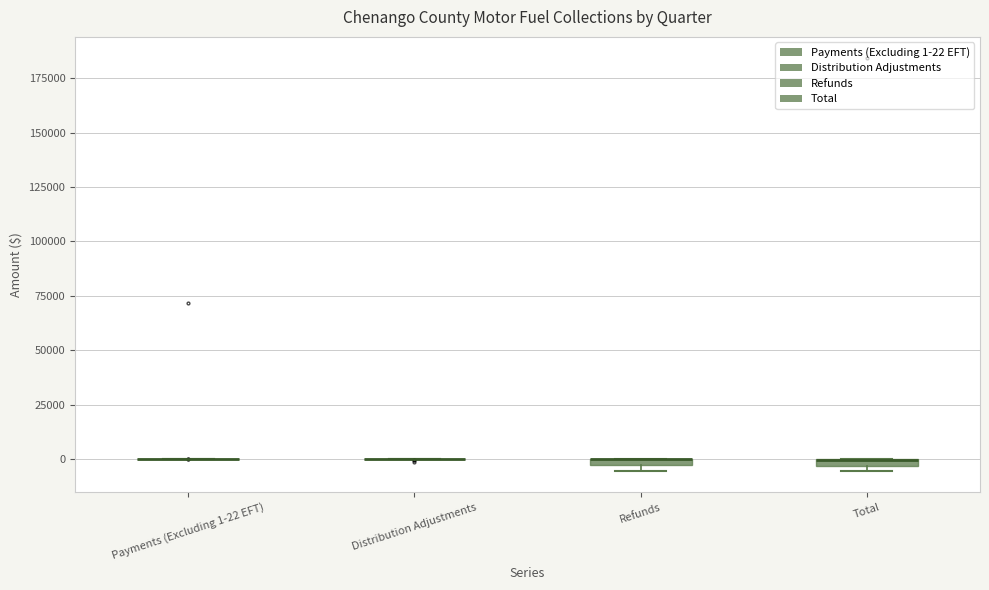

Where is the lower edge of the box for Total on the y-axis? The values are not printed on the chart, so give them approximately, as read against the axis.

-5000